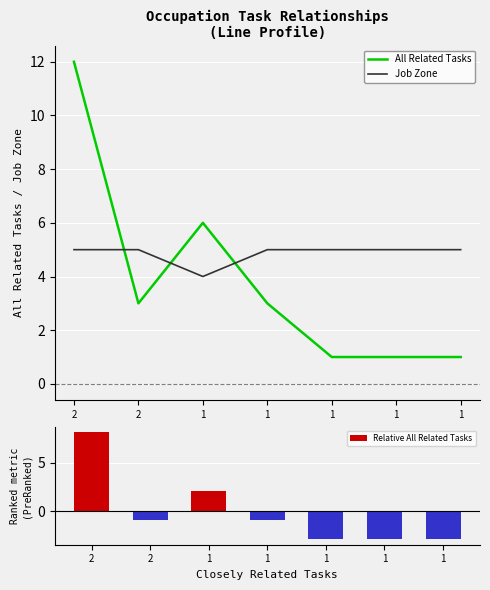

What is the minimum value shown in the chart?

-2.9